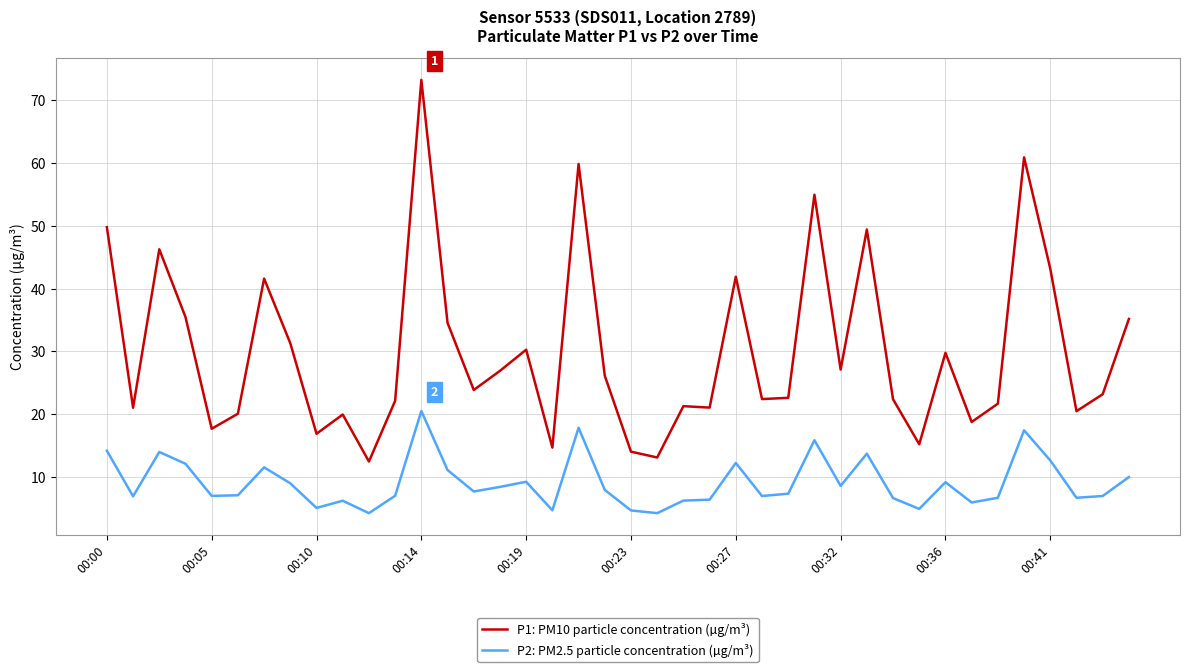

Which series has the largest total across all categories?

P1: PM10 particle concentration (µg/m³)